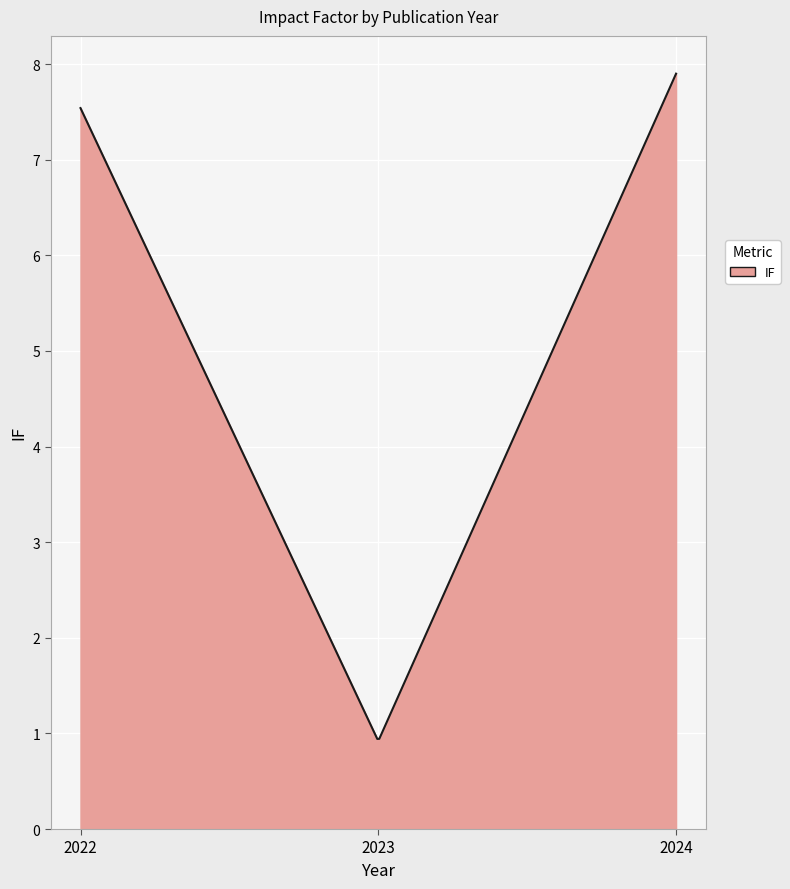

What is the maximum value shown in the chart?

7.9